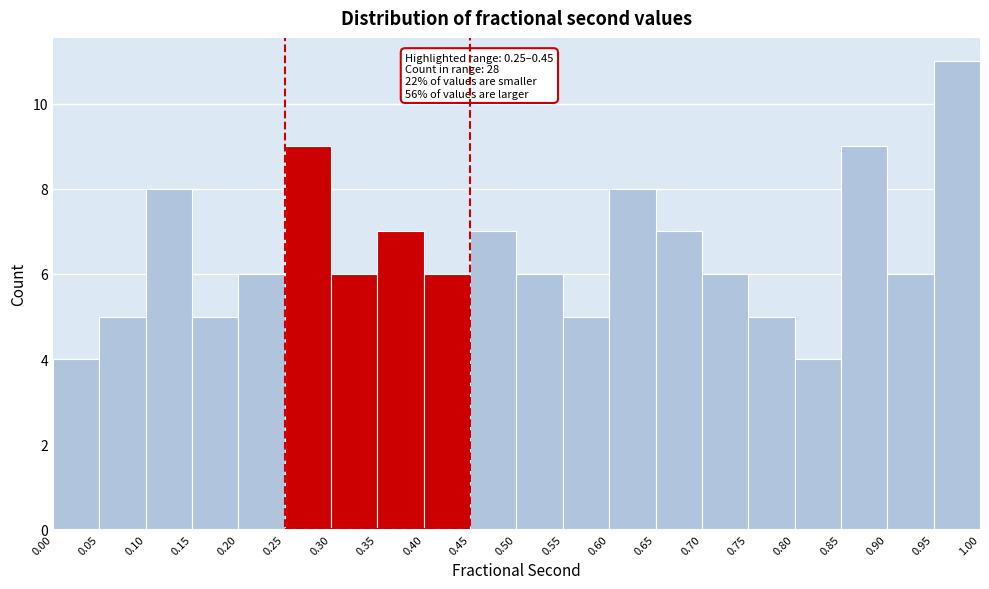

Which range on the x-axis has the tallest bar?

0.95 to 1.00